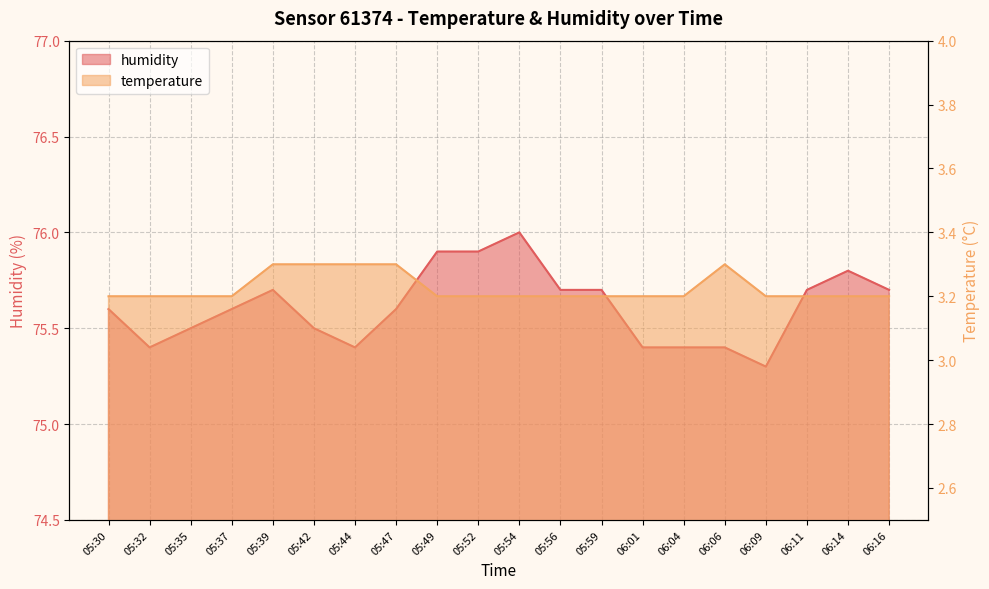

True or false: temperature has more than 1 interior local peaks.

False